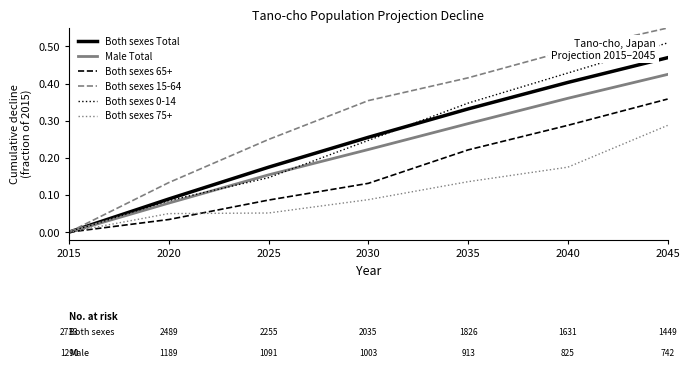

The value of Both sexes Total at 2040 is 0.4. True or false?

True